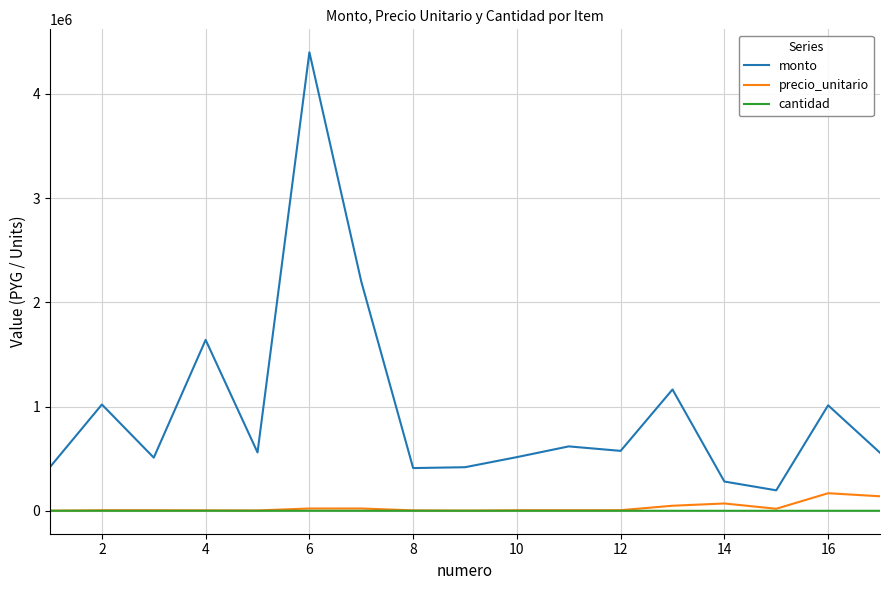

Which series has the largest total across all categories?

monto